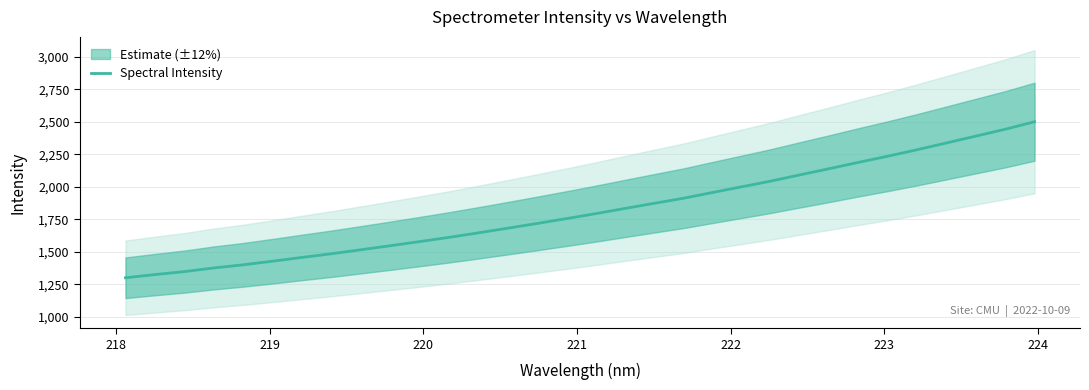

How many categories are shown in the chart?

32